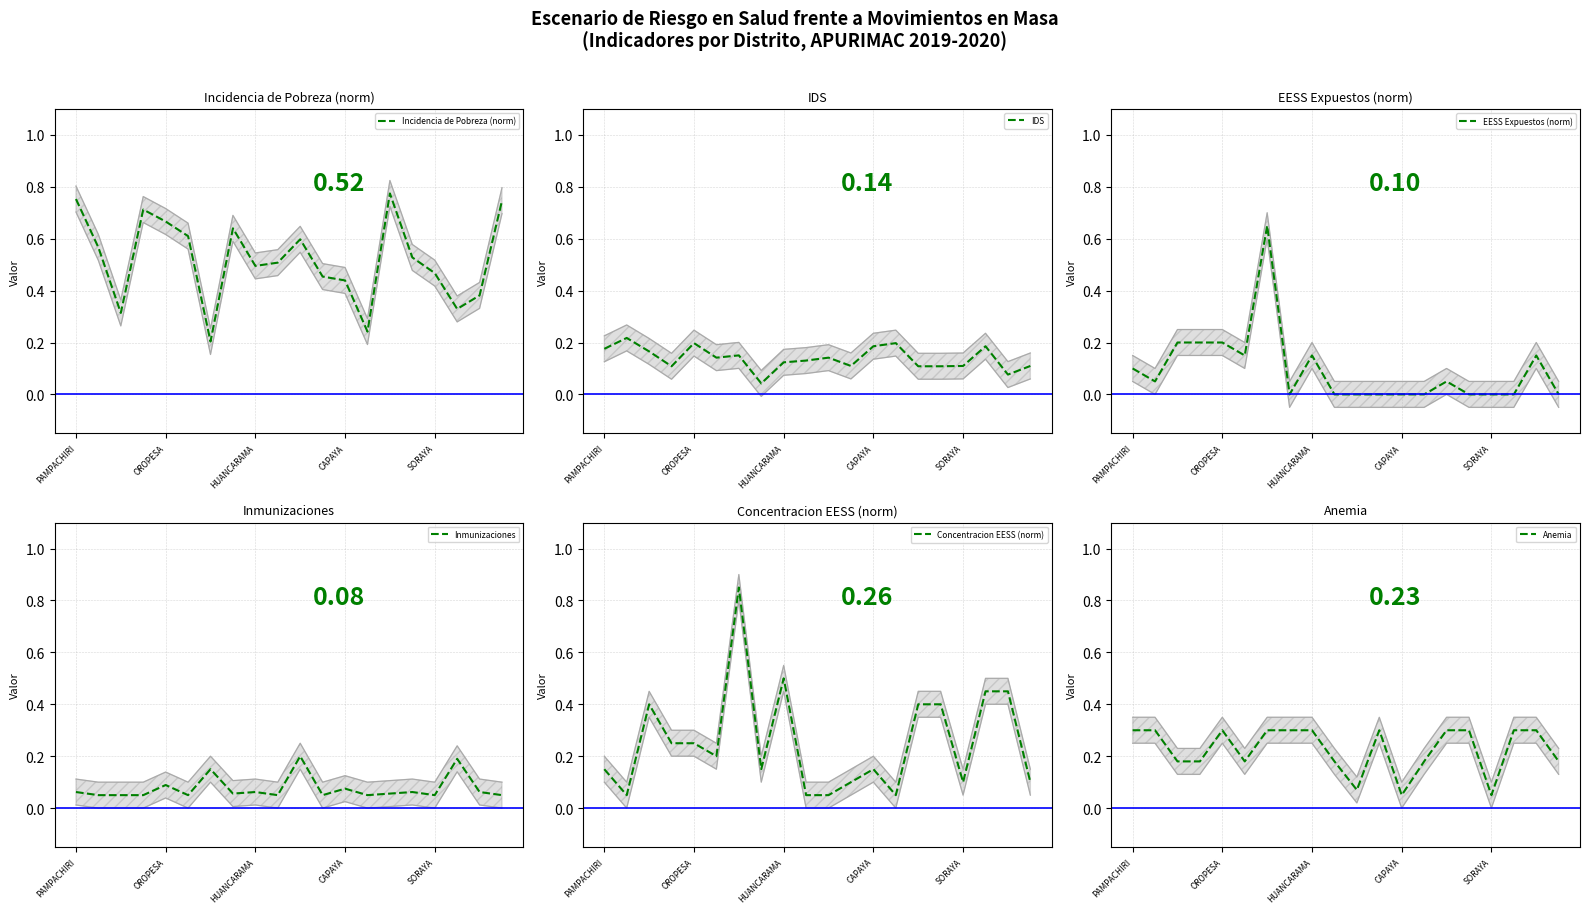

True or false: EESS Expuestos (norm) and Concentracion EESS (norm) cross at least once.

False